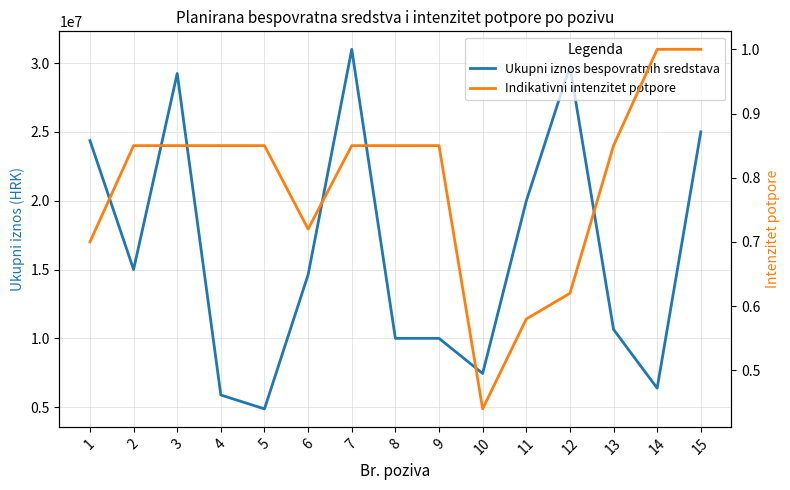

How many data points does each series have?

15